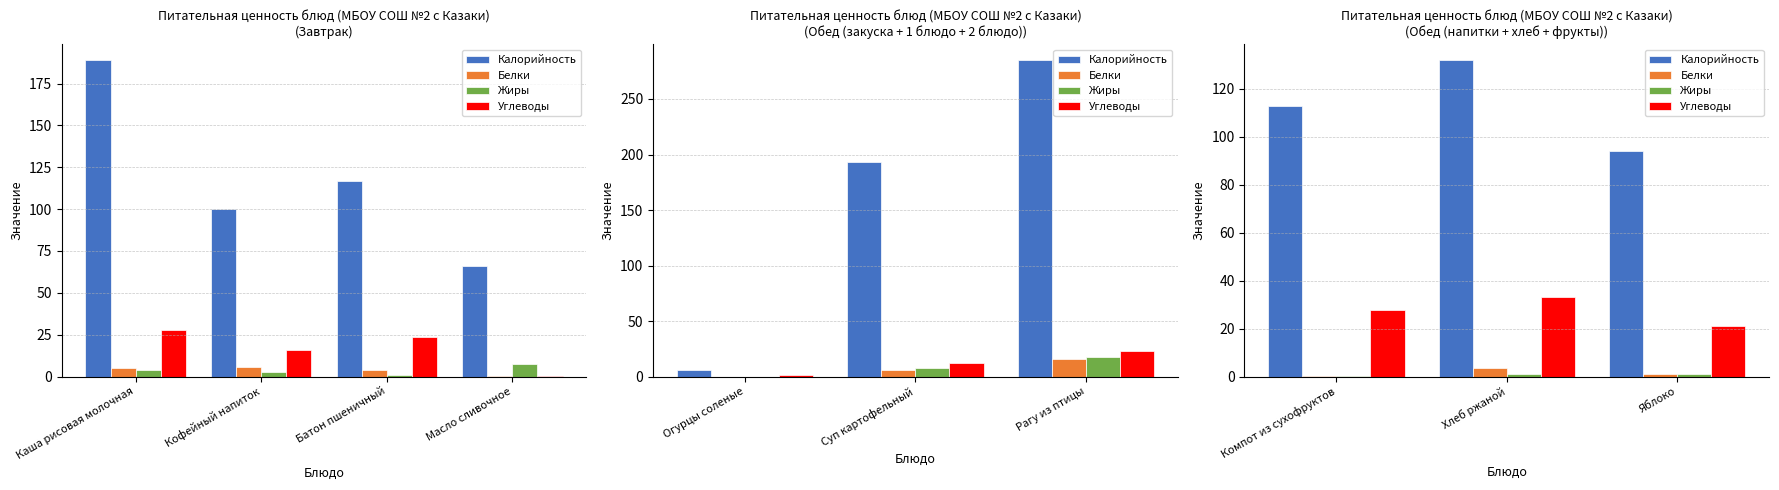

The Жиры series shows 0.3 at Яблоко. True or false?

False